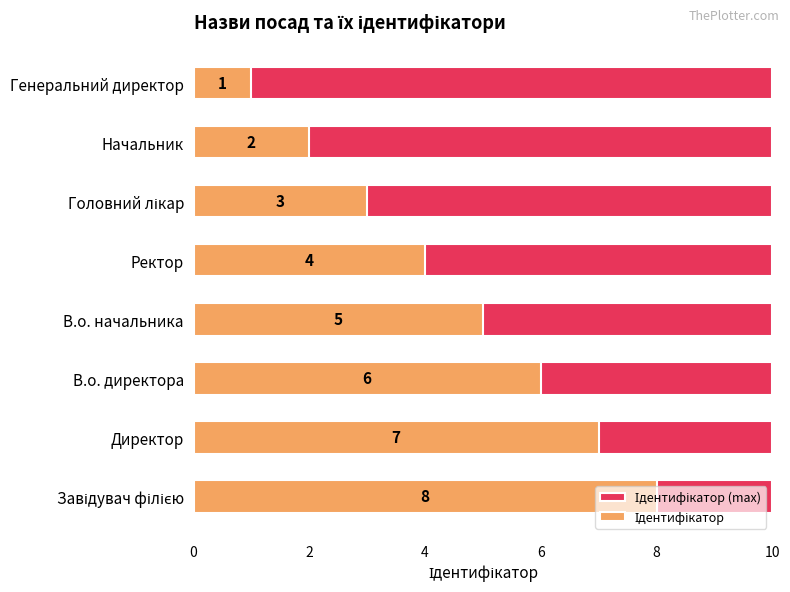

Is the value of Ідентифікатор (max) at 4 greater than the value of Ідентифікатор at 8?

No